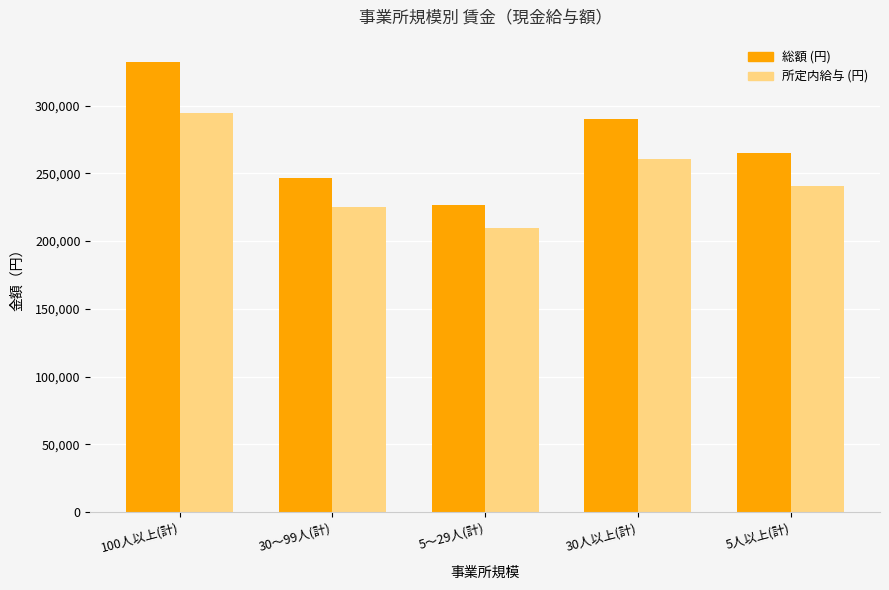

Is the value of 所定内給与 (円) at 100人以上(計) greater than the value of 総額 (円) at 100人以上(計)?

No